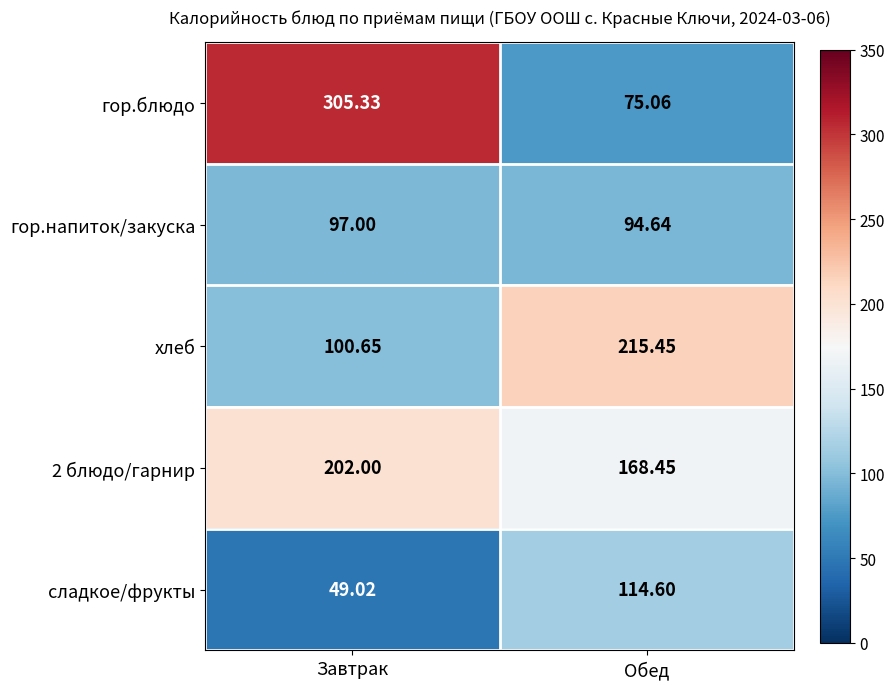

Which series has the largest total across all categories?

гор.блюдо